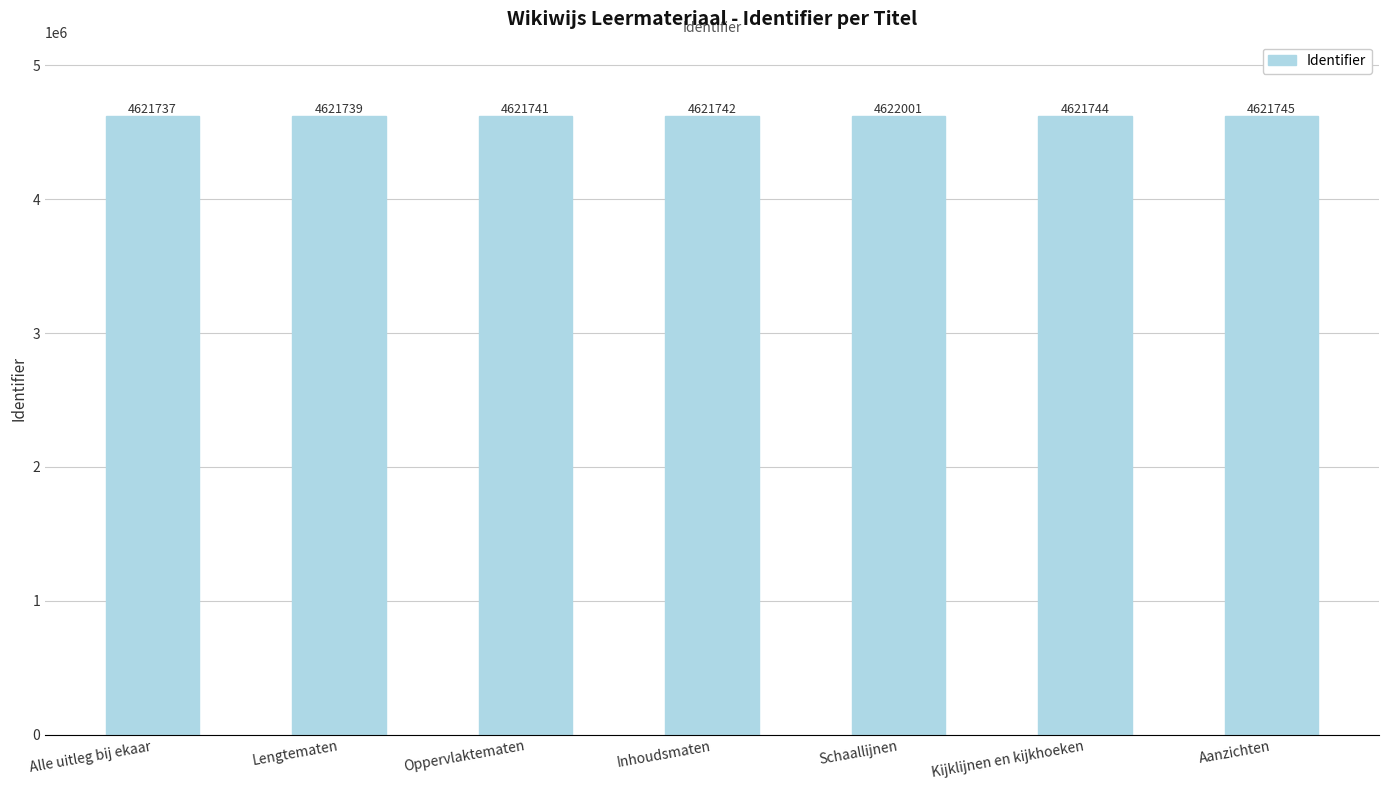

Rank the categories by value from lowest to highest.

Alle uitleg bij ekaar, Lengtematen, Oppervlaktematen, Inhoudsmaten, Kijklijnen en kijkhoeken, Aanzichten, Schaallijnen